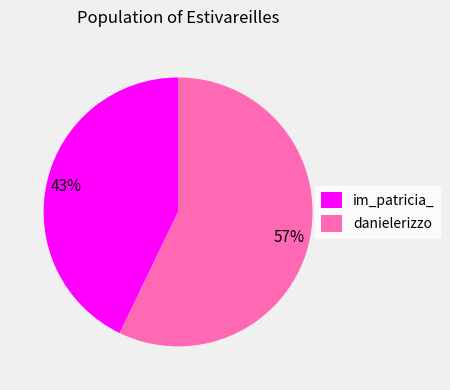

What percentage is the im_patricia_ slice, to the nearest percent?

43%